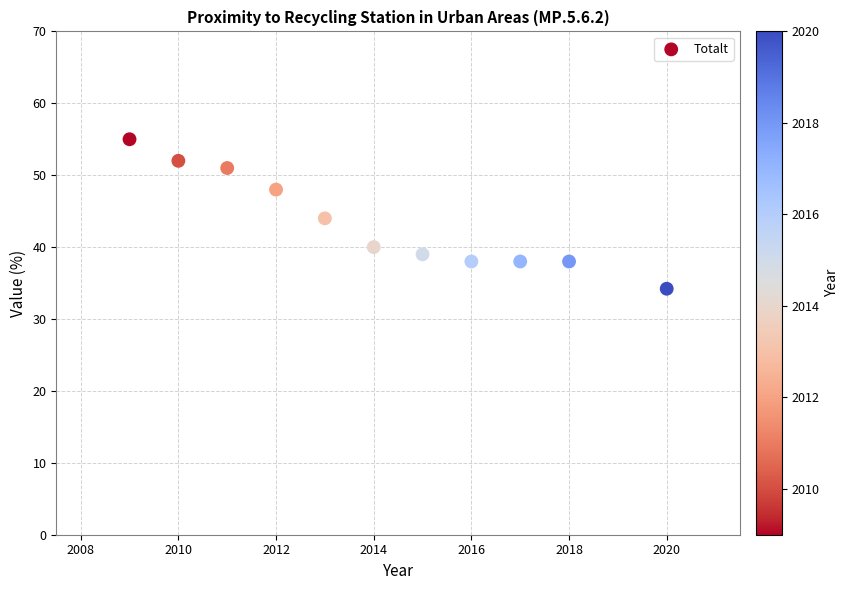

What is the average X value?

2014.1